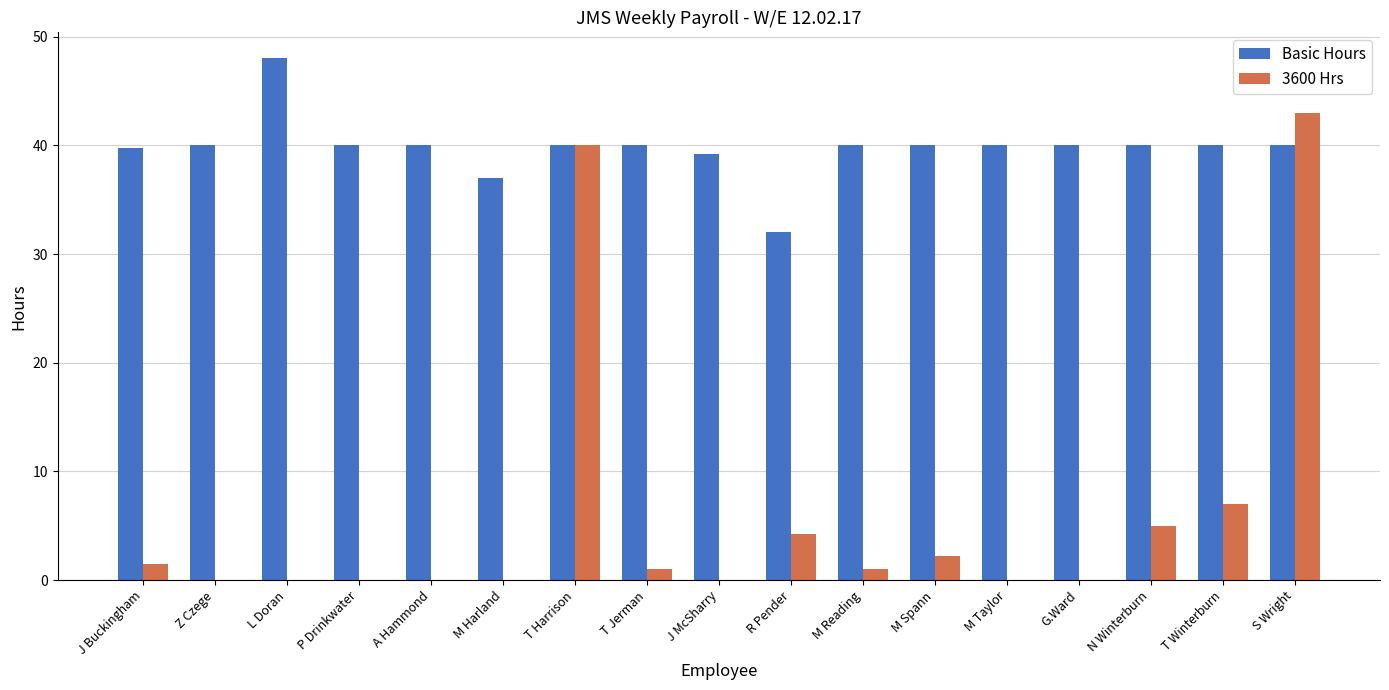

How many distinct data groups are displayed?

2